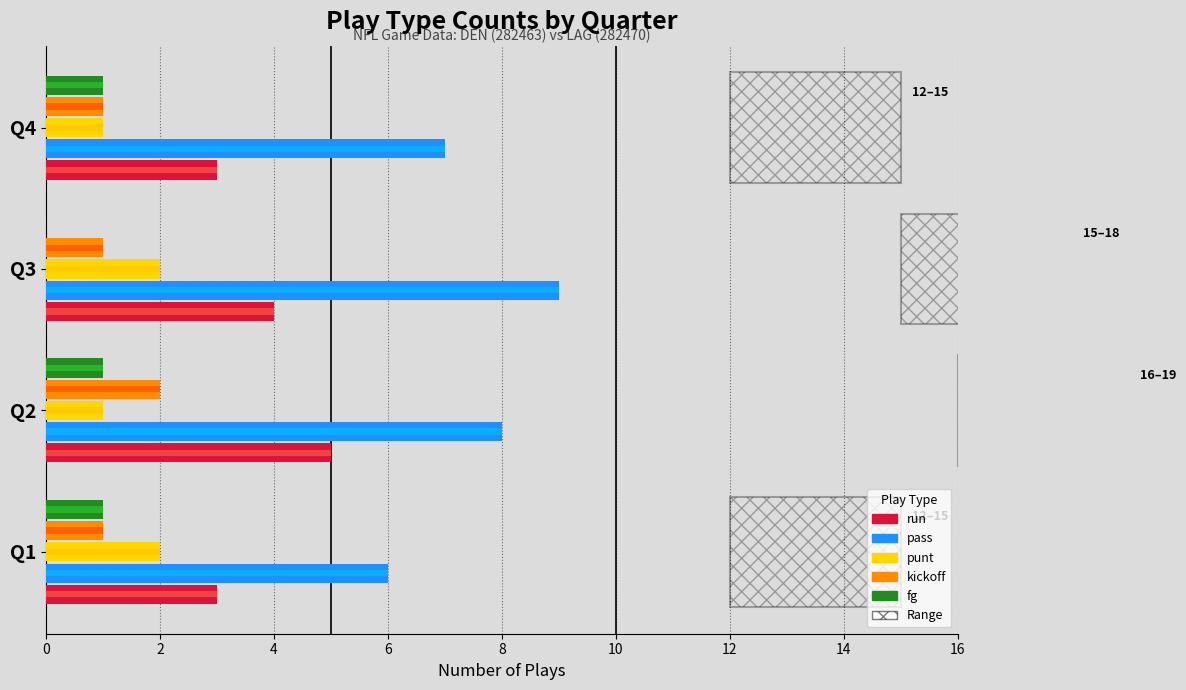

What is the maximum value for fg?

1